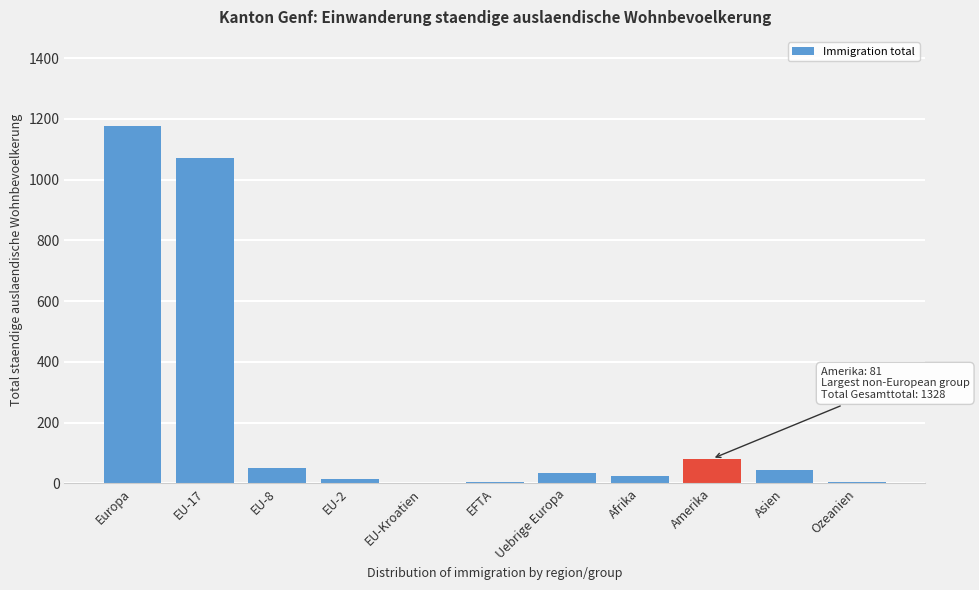

What is the greatest value displayed?

1176